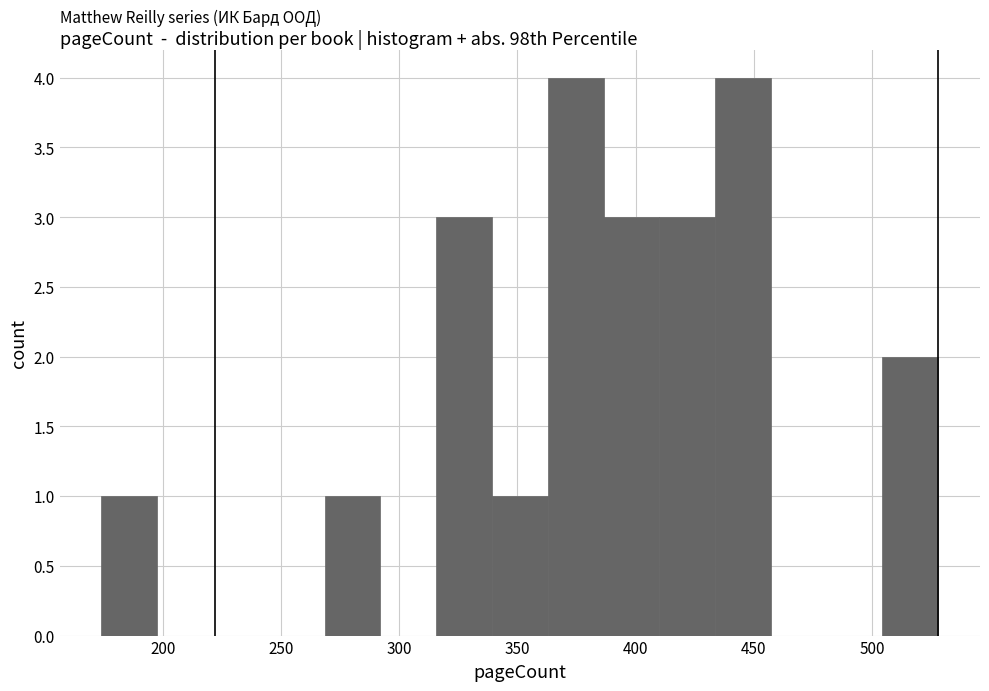

Reading left to right, transcribe this chart: for each bar, give the range it covers on the x-axis and its height. Neither the bar edges nor the heights are printed on the chart, so give them approximately, as read against the axes.

175 to 200: 1
200 to 220: 0
220 to 245: 0
245 to 270: 0
270 to 290: 1
290 to 315: 0
315 to 340: 3
340 to 365: 1
365 to 385: 4
385 to 410: 3
410 to 435: 3
435 to 455: 4
455 to 480: 0
480 to 505: 0
505 to 530: 2